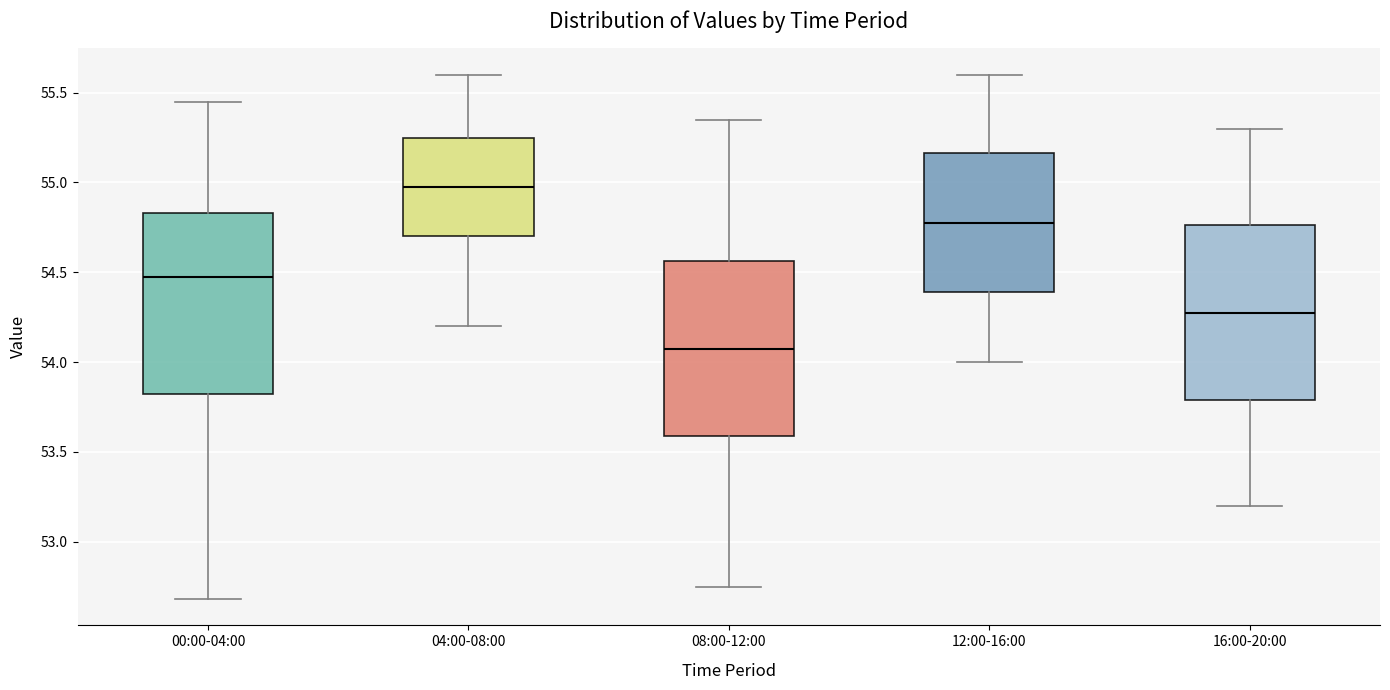

Where does the median line of the box for 16:00-20:00 sit on the y-axis? The values are not printed on the chart, so give them approximately, as read against the axis.

54.30